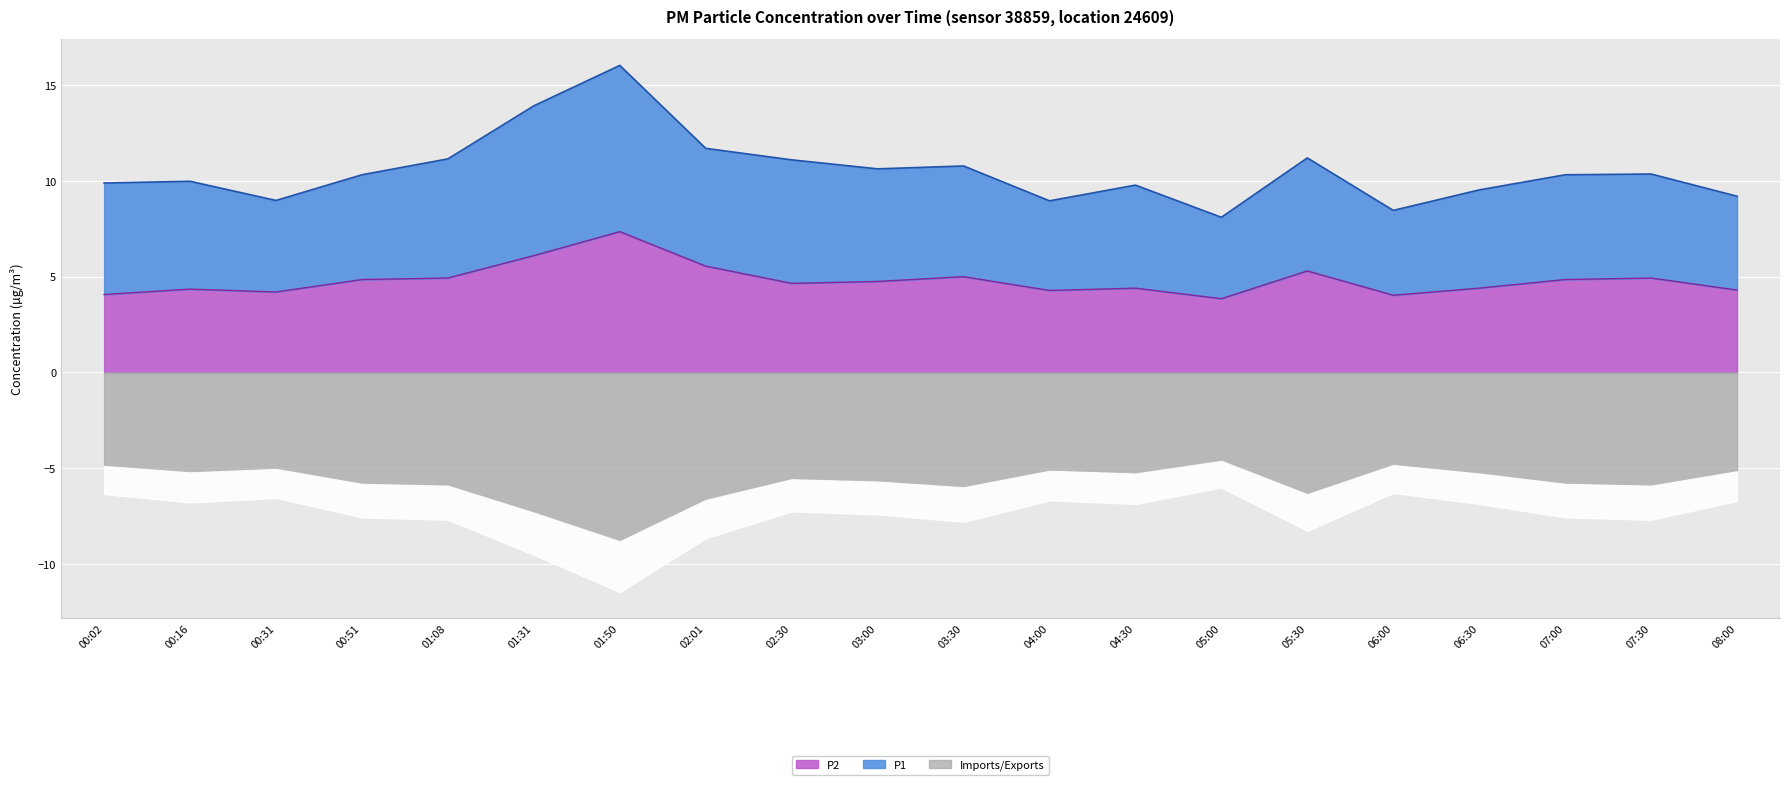

At which label does P1 first exceed 10?

00:51